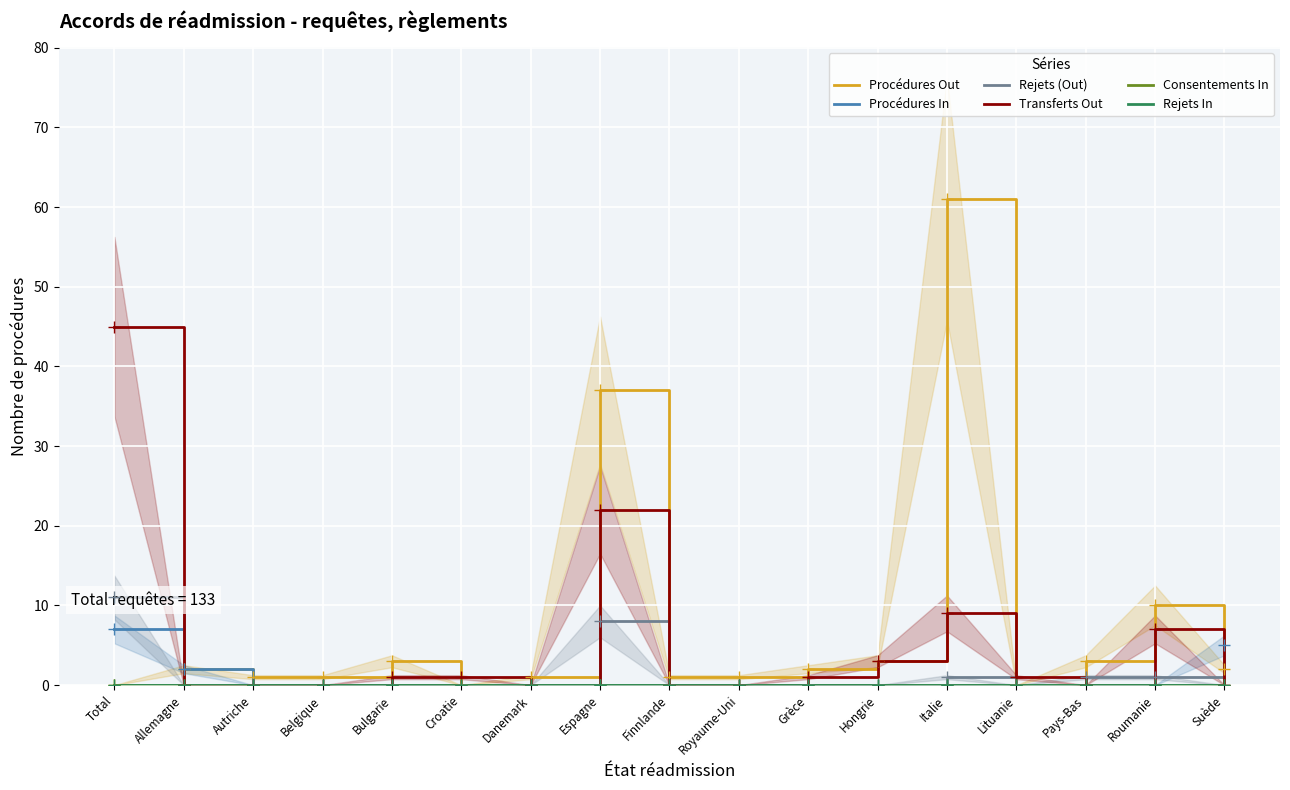

Reading right to left, list all the values displayed in this chart.

Procédures Out: 2	10	3	0	61	3	2	1	1	37	1	0	3	1	1	2	0
Procédures In: 5	0	0	0	0	0	0	0	0	0	0	0	0	0	0	2	7
Rejets (Out): 0	1	1	0	1	0	0	0	0	8	0	0	0	0	0	0	11
Transferts Out: 0	7	0	1	9	3	1	0	0	22	0	1	1	0	0	0	45
Consentements In: 0	0	0	0	0	0	0	0	0	0	0	0	0	0	0	0	0
Rejets In: 0	0	0	0	0	0	0	0	0	0	0	0	0	0	0	0	0